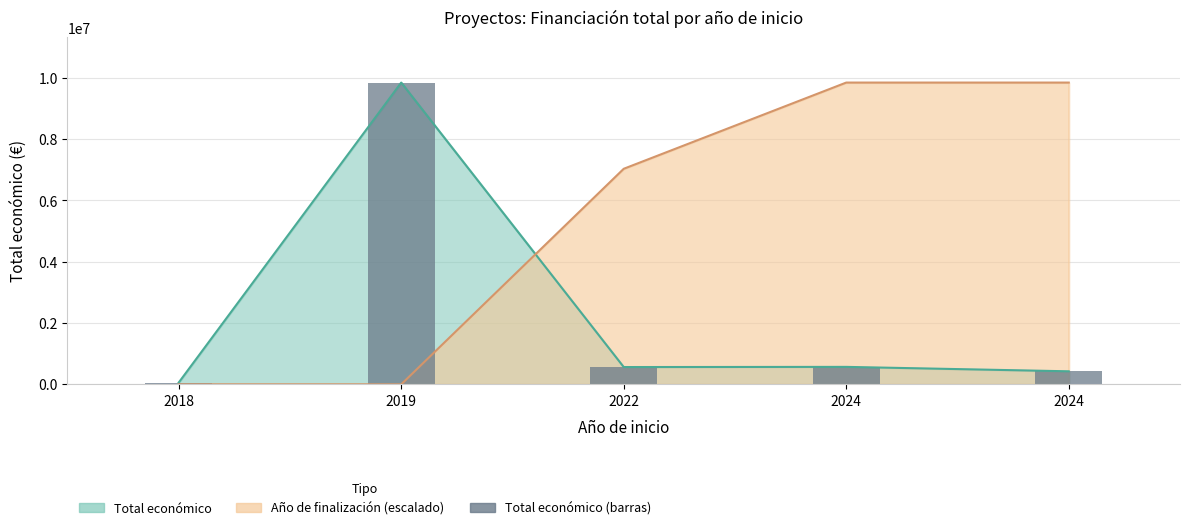

Rank the categories by value from highest to lowest.

2019, 2024, 2022, 2024, 2018